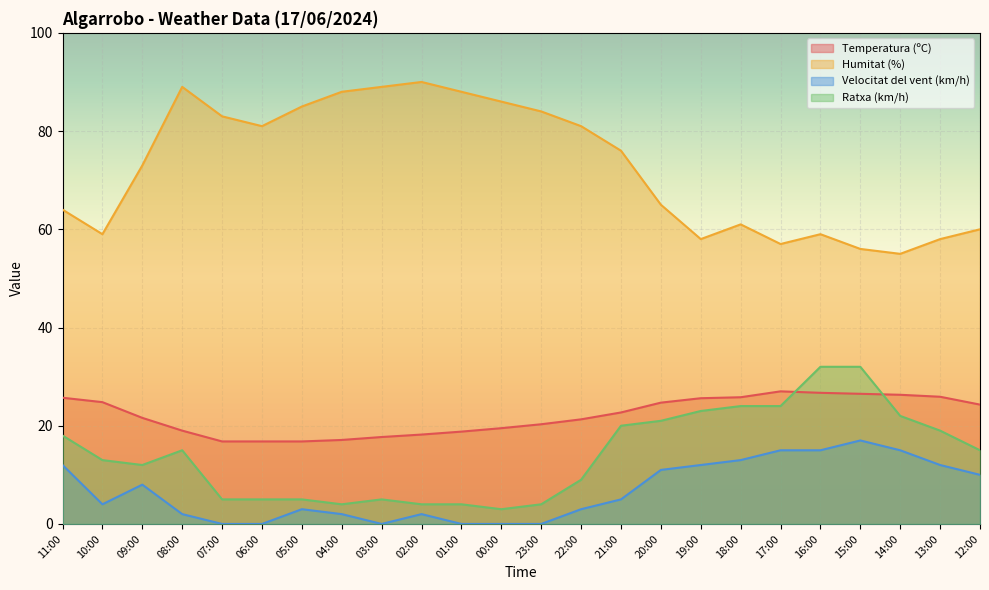

What is the spread (max minus min) of values at 01:00?

88.0